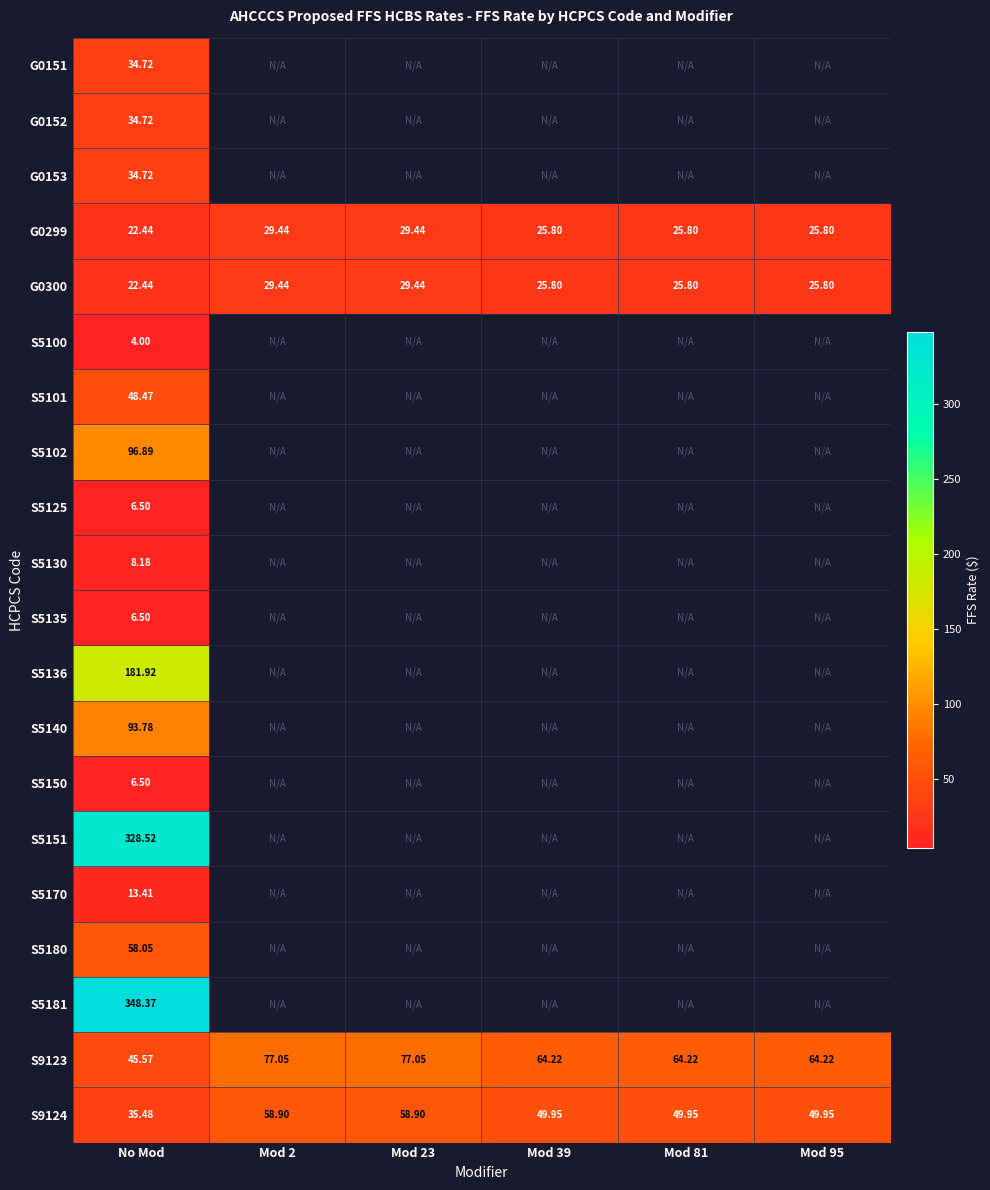

How many values in the S9123 series exceed 64?

5